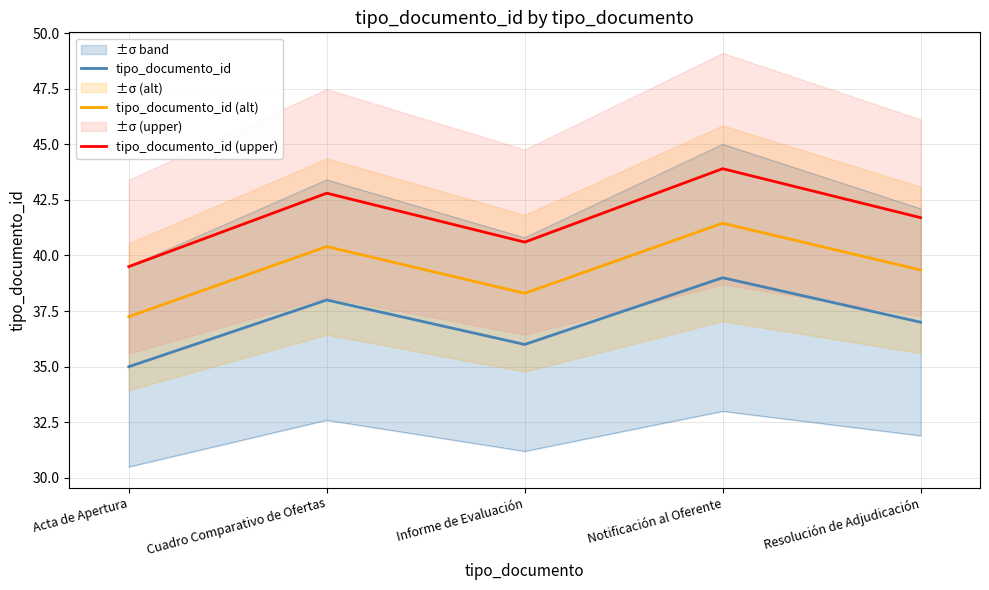

What is the difference between the highest and lowest values at Informe de Evaluación?

4.6